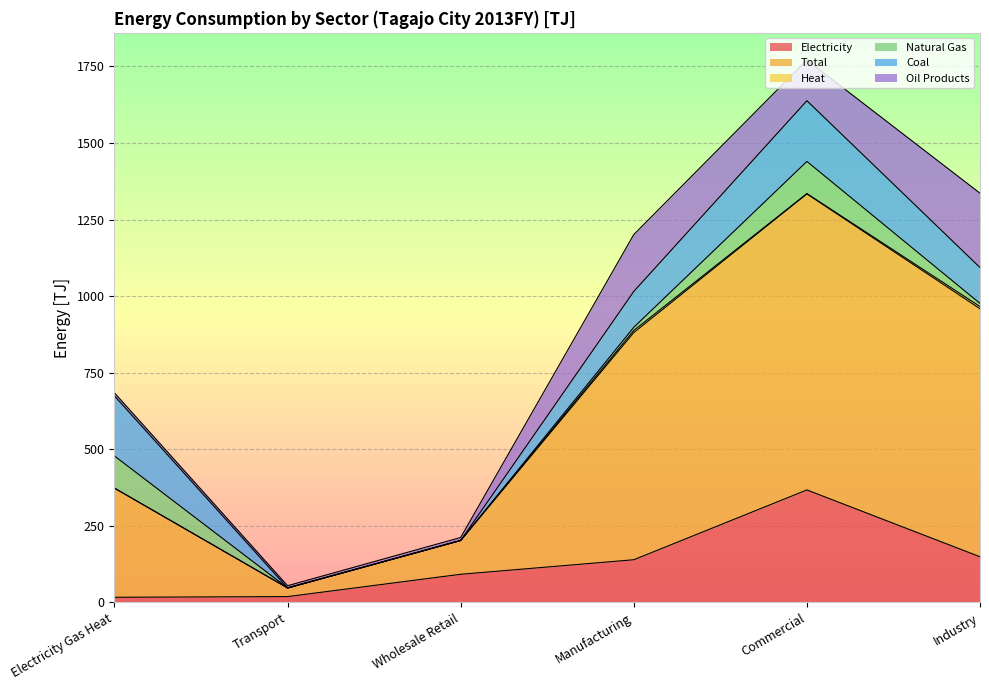

What is the value of the Heat point at the 6th from the left?

7.0